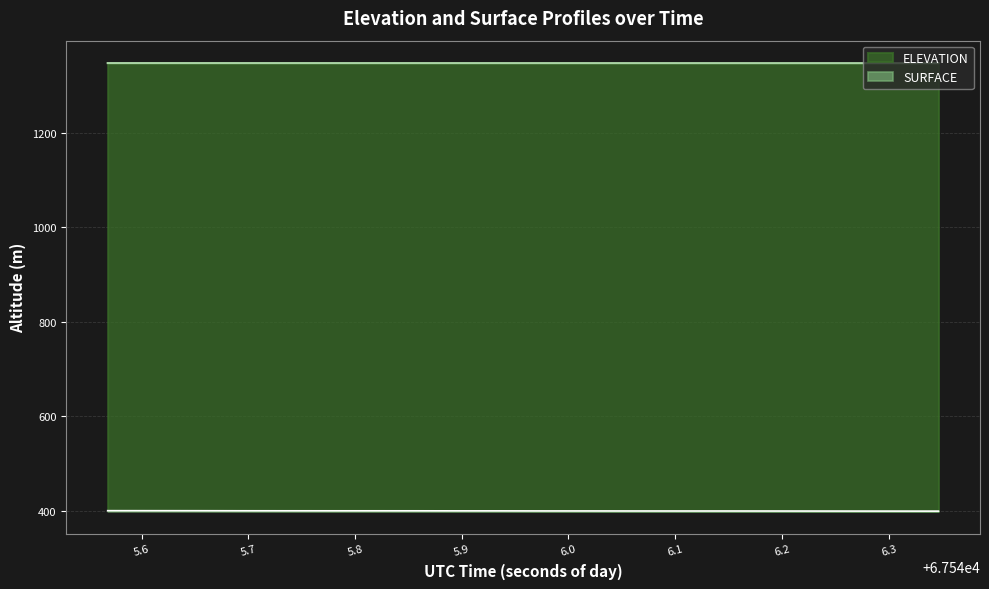

How many data points in ELEVATION are above 1347?

13